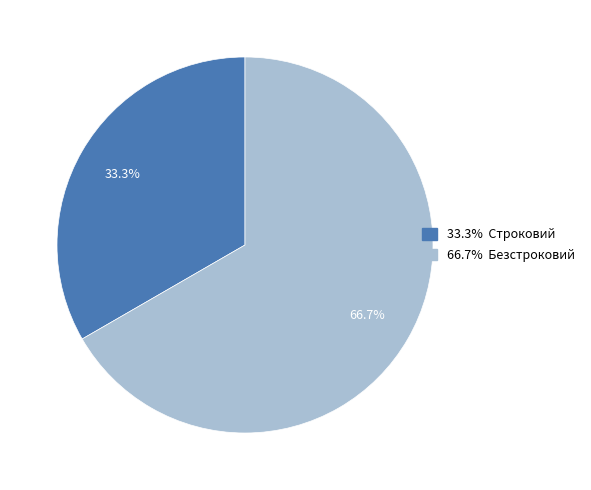

Is there any slice that represents more than half of the pie?

Yes